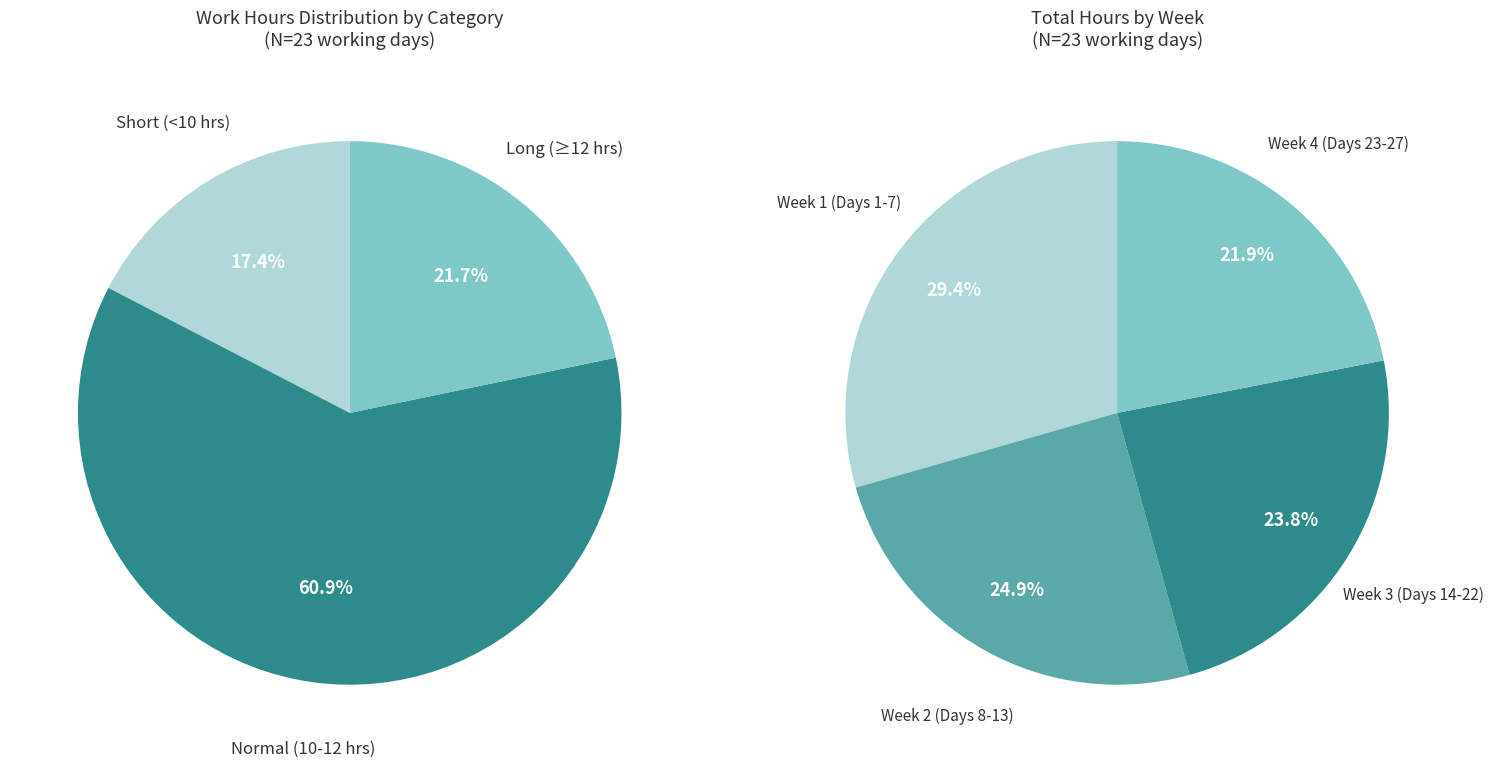

The 9 slice represents 11% of the pie. True or false?

False